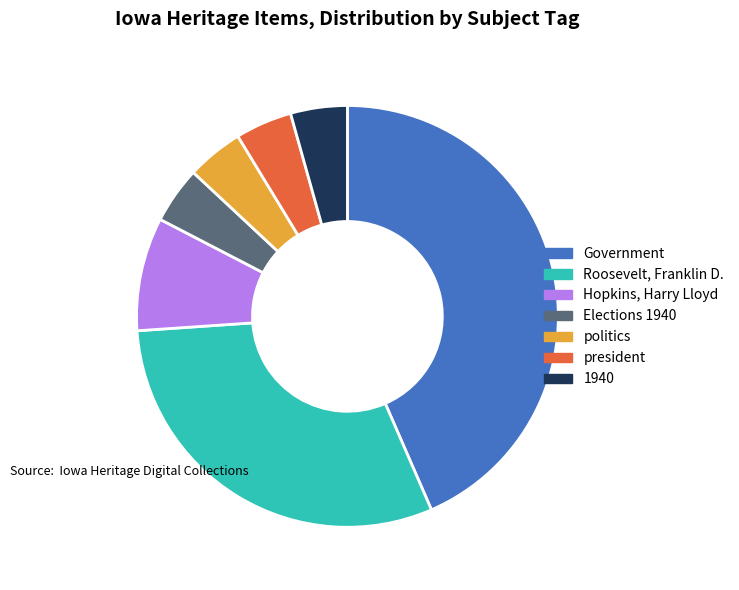

Count the number of slices in the pie.

7